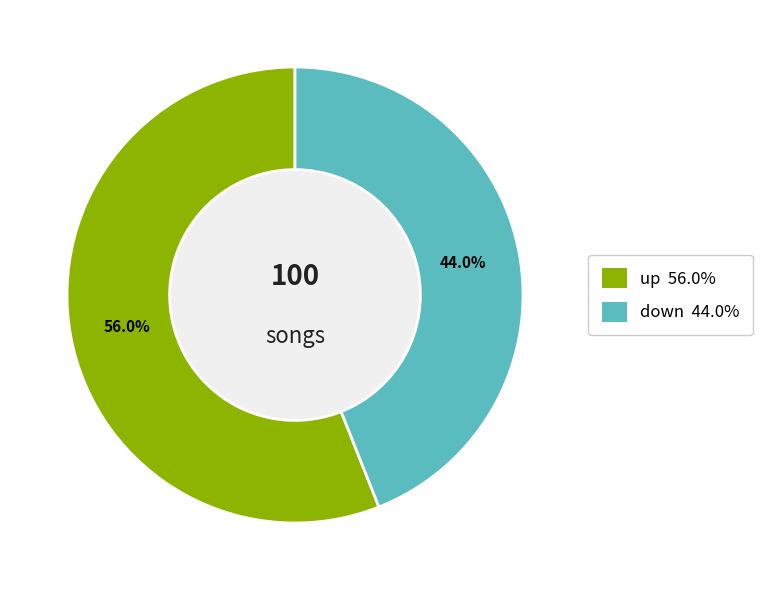

What is the smallest slice in the pie chart?

down